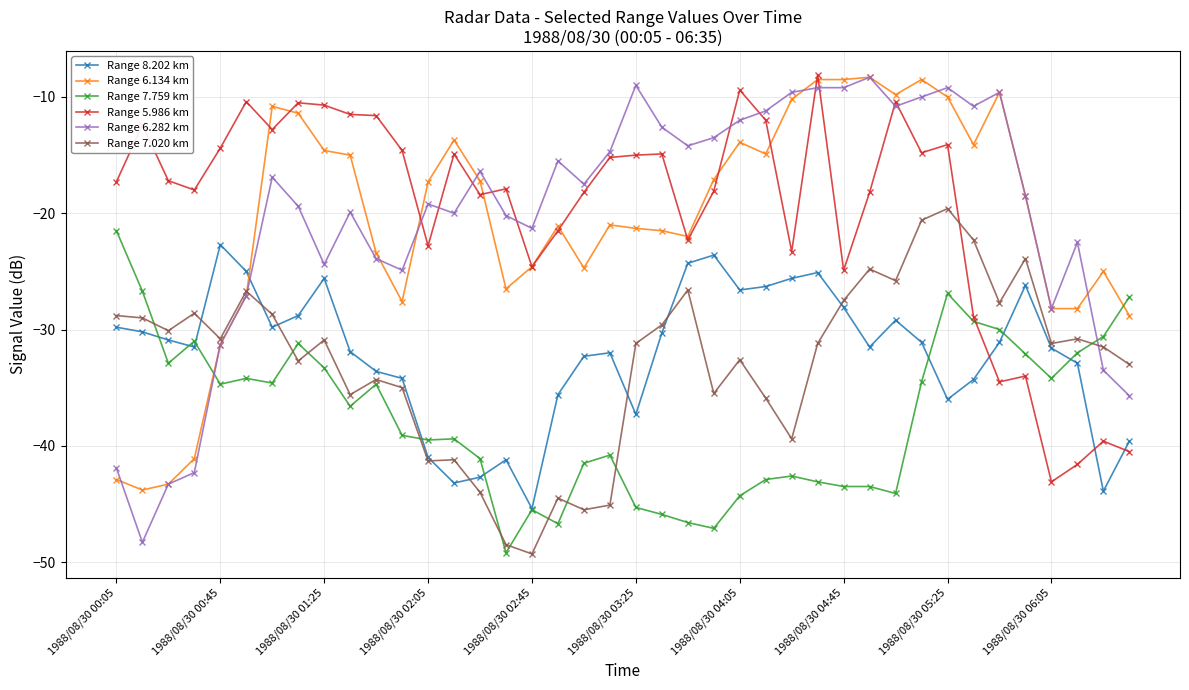

What is the maximum value for Range 7.020 km?

-19.6